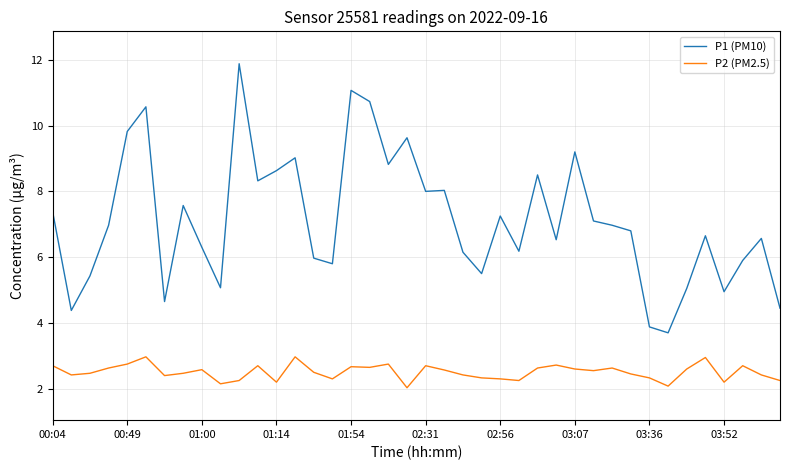

True or false: P2 (PM2.5) and P1 (PM10) cross at least once.

False